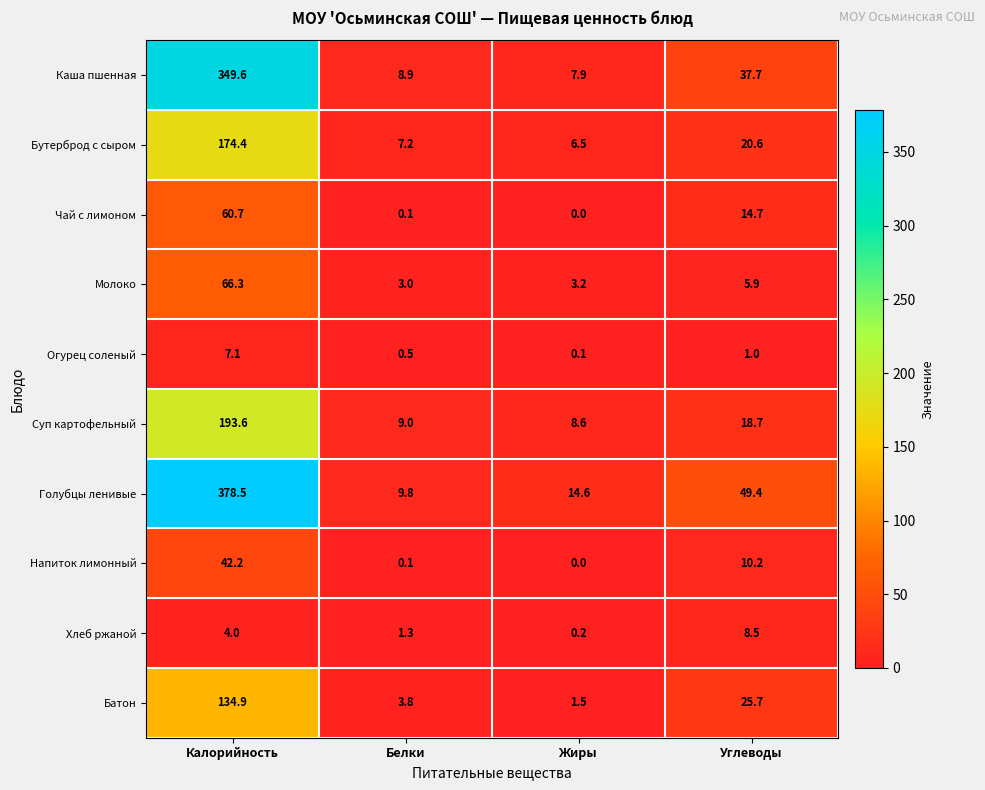

Which category has the highest value in the Чай с лимоном series?

Калорийность